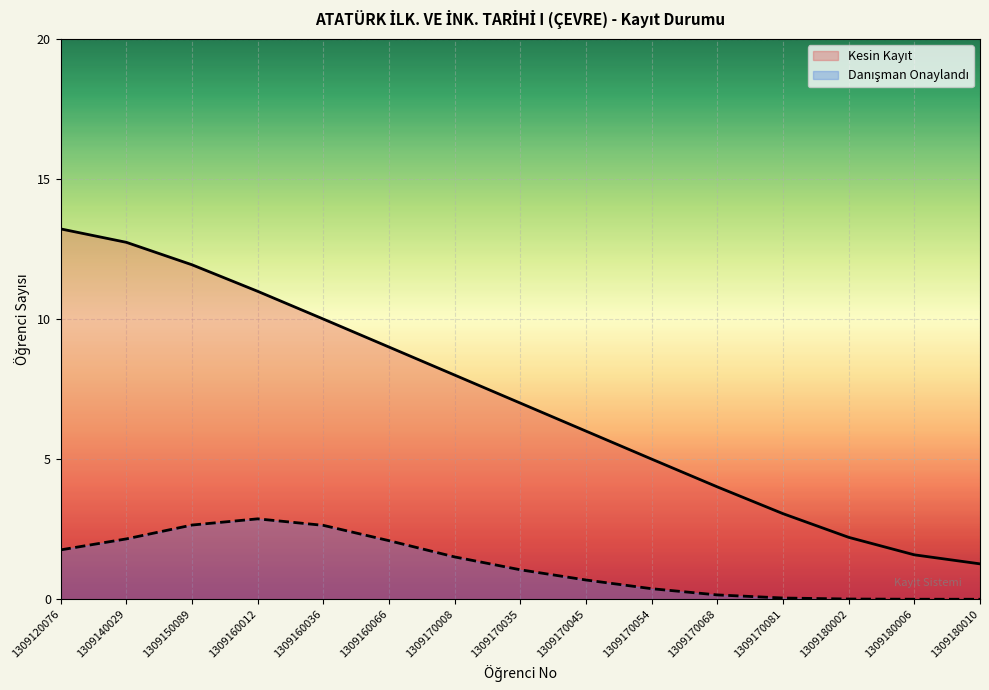

What is the difference between the maximum and minimum values?

12.0